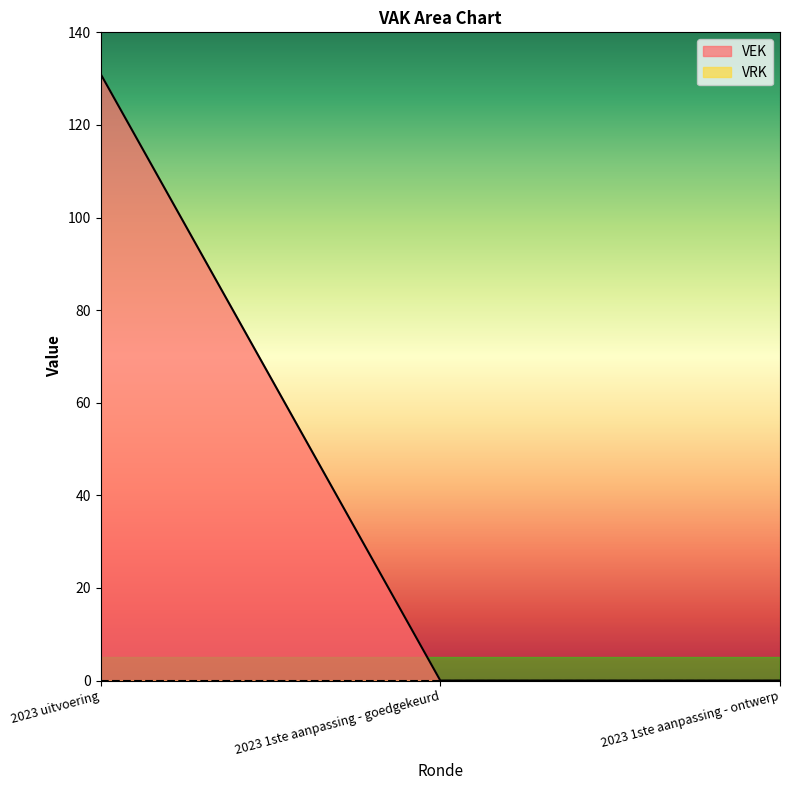

Reading left to right, extract all data points from this chart.

2023 uitvoering=131	2023 1ste aanpassing - goedgekeurd=0	2023 1ste aanpassing - ontwerp=0